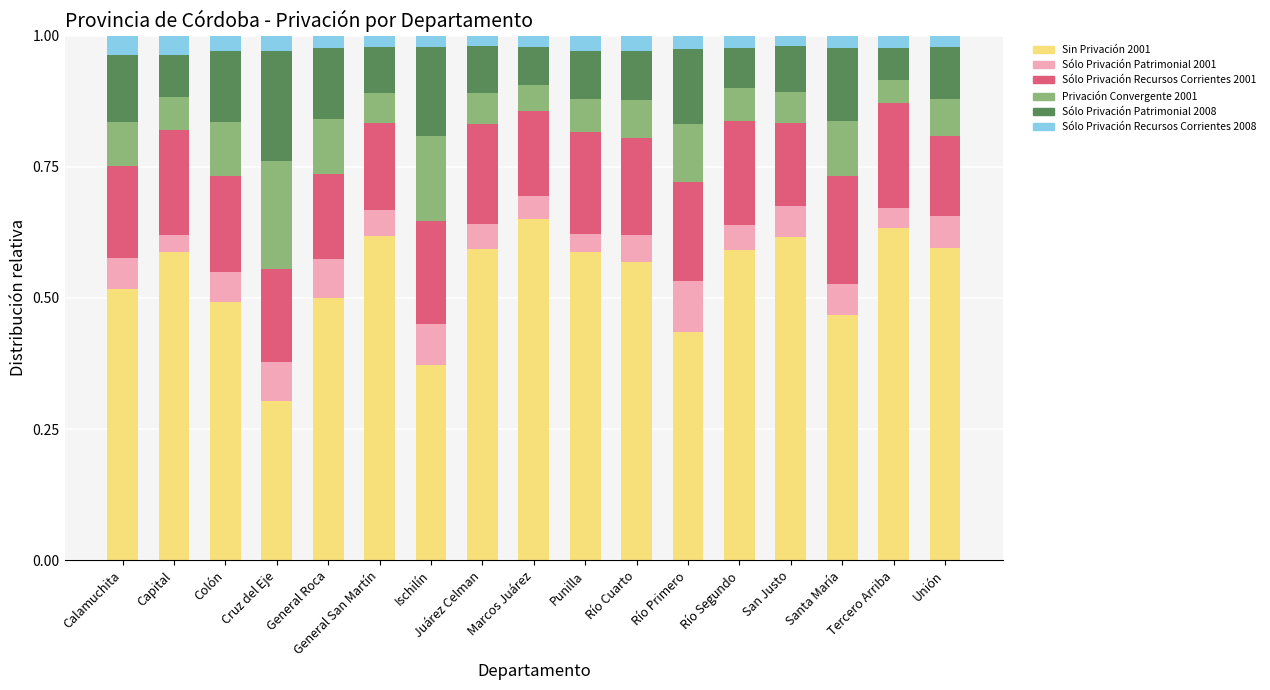

What is the total value across all series at General San Martín?

1.0